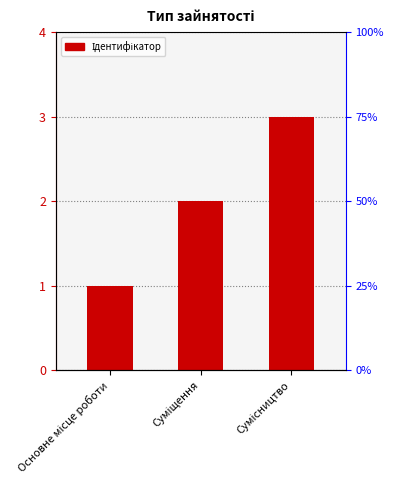

List the labels in order of value, smallest first.

Основне місце роботи, Суміщення, Сумісництво